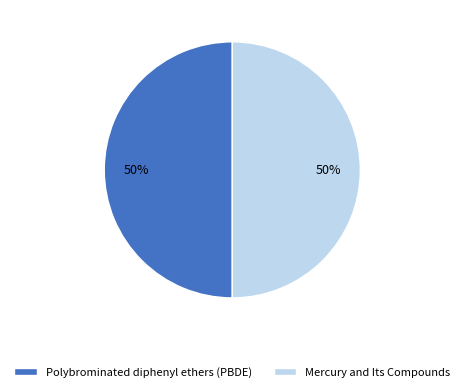

What is the ratio of the value at Polybrominated diphenyl ethers (PBDE) to the value at Mercury and Its Compounds?

1.0